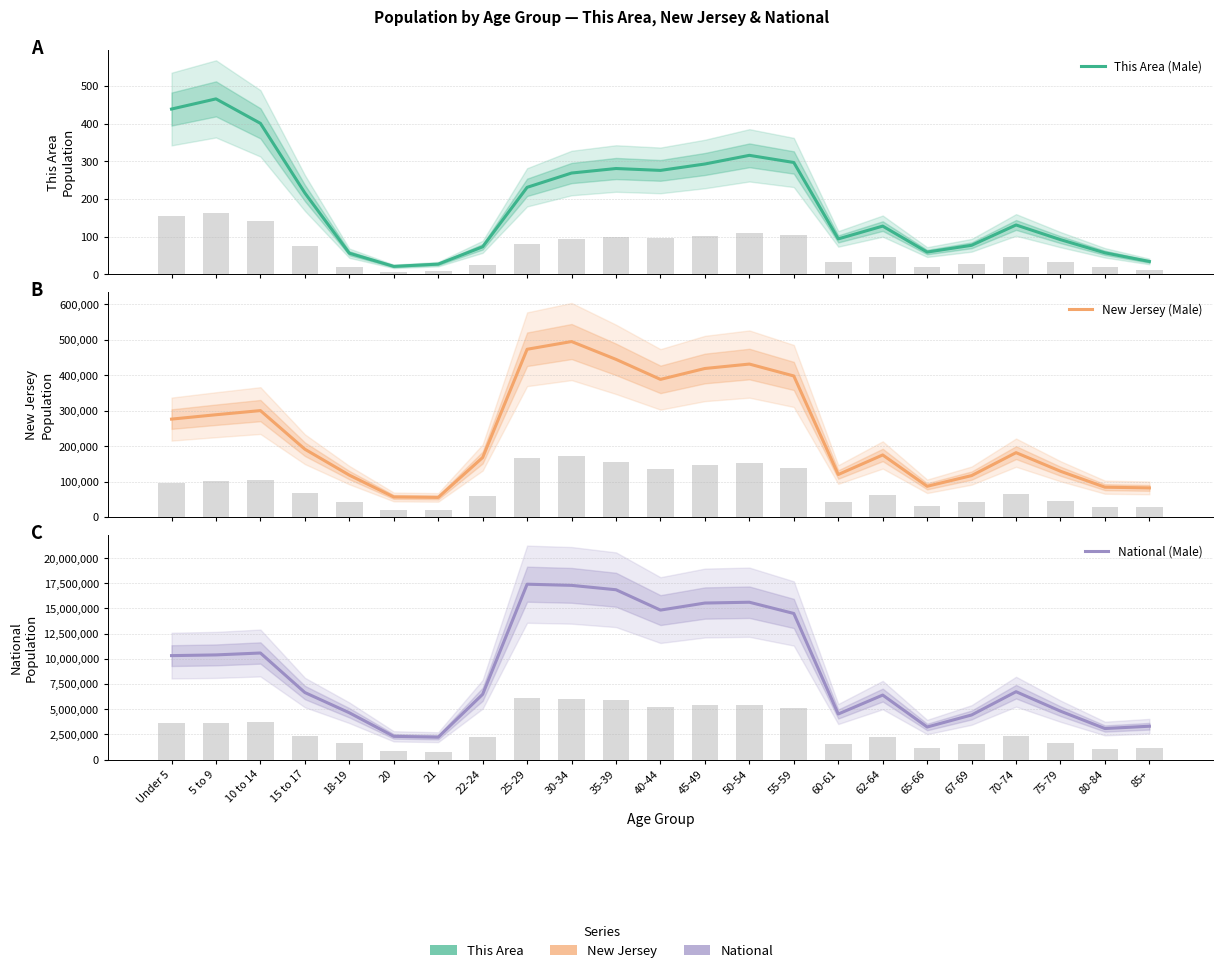

Is it true that National (Male) equals 2725245 at 75-79?

False